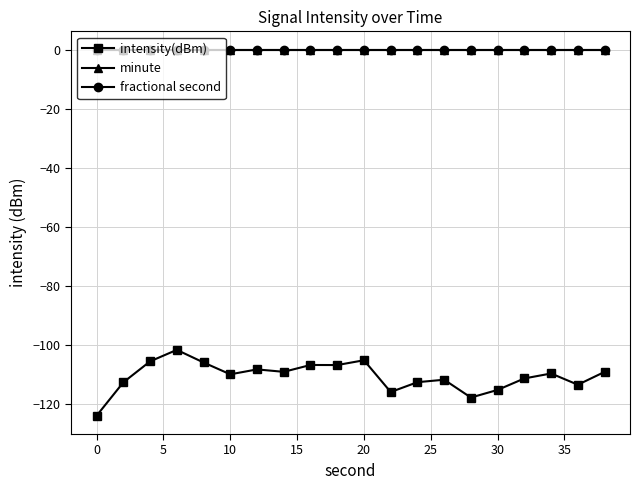

Does the chart have visible grid lines?

Yes